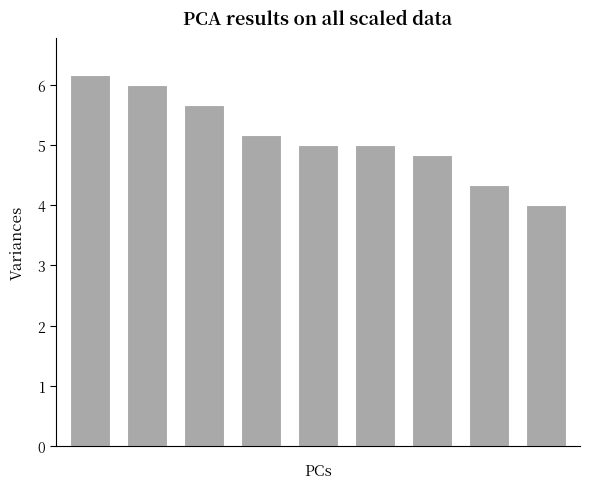

What is the smallest value displayed?

4.0